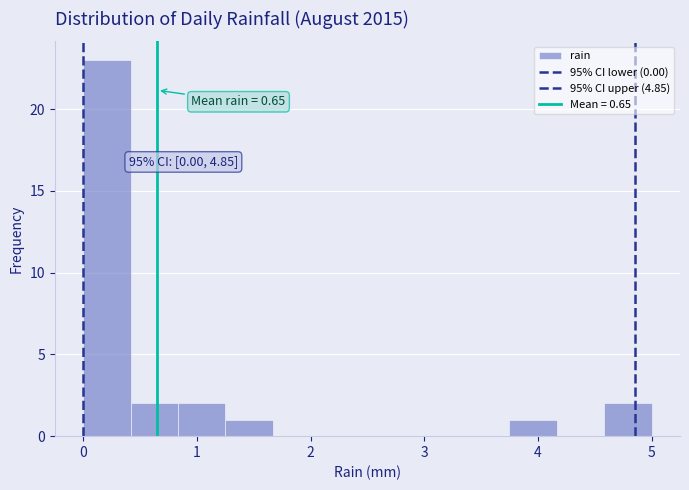

Over which range of the x-axis is the bar tallest?

0.0 to 0.4